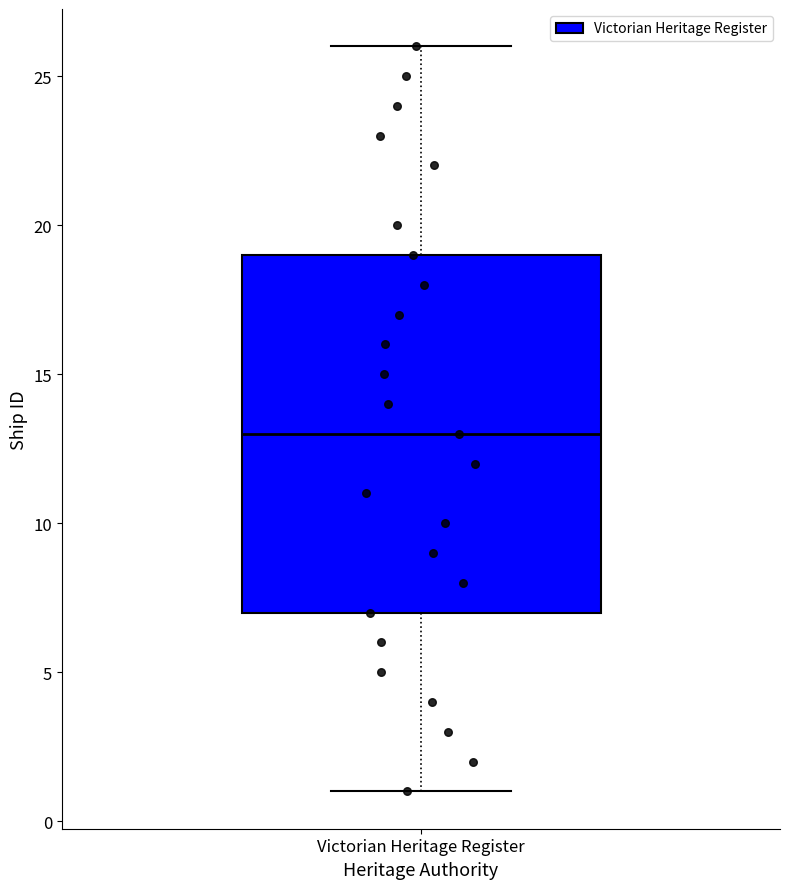

Where does the median line of the box for Victorian Heritage Register sit on the y-axis? The values are not printed on the chart, so give them approximately, as read against the axis.

13